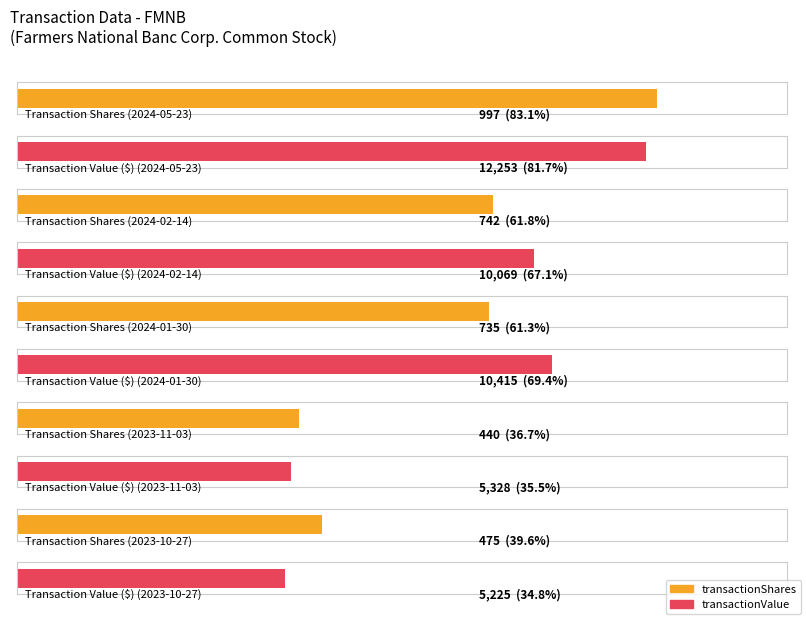

What value does the transactionPricePerShare series have at 2024-05-23?

12.3